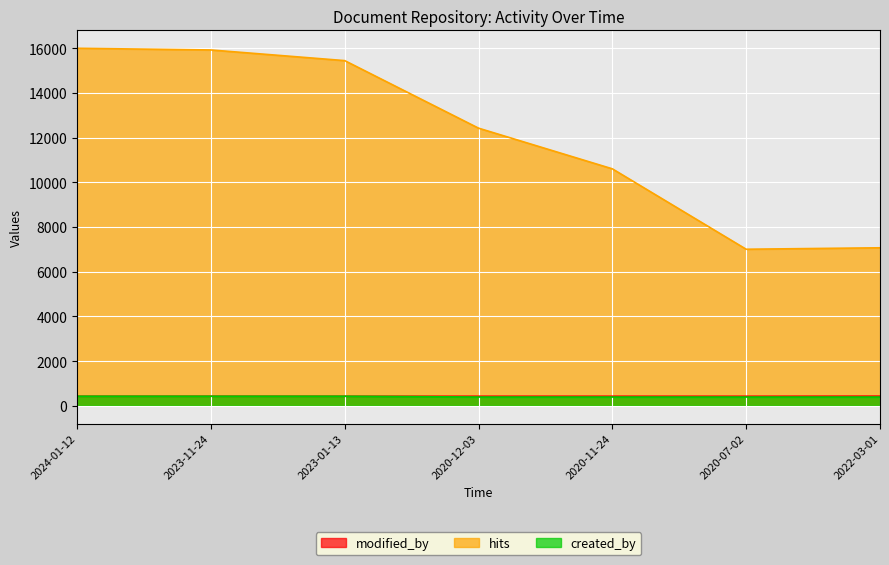

Count the number of data series in this chart.

3